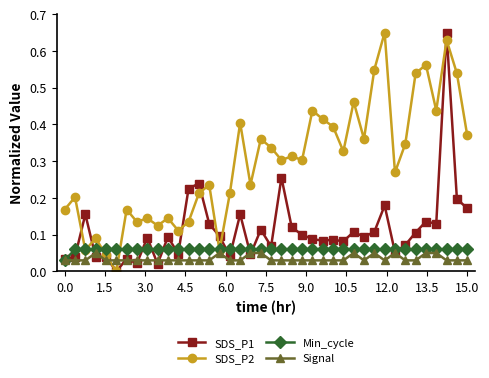

True or false: SDS_P1 has more than 0 points higher than both neighbors.

True